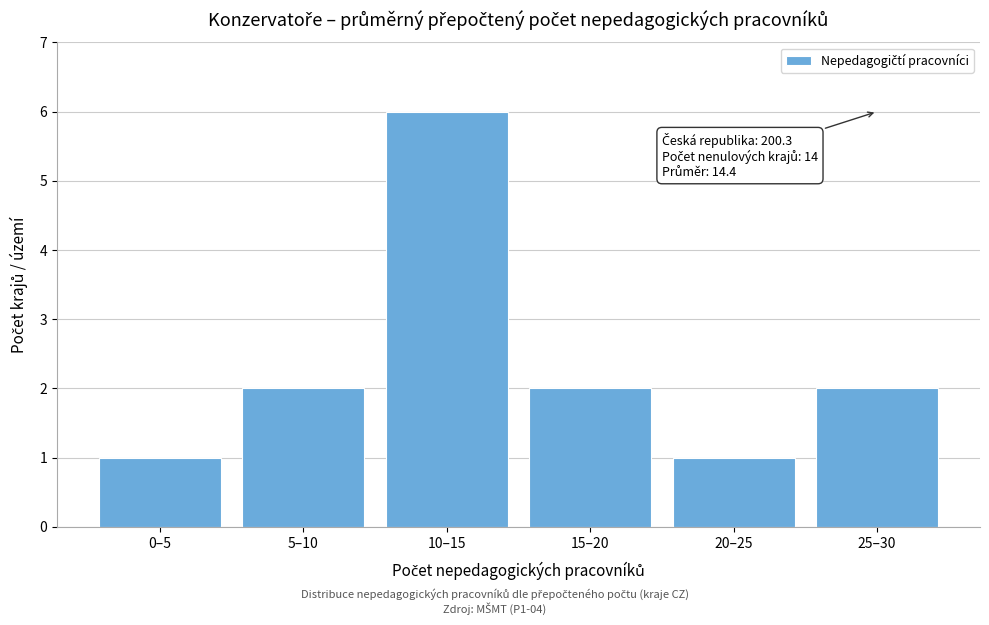

Reading right to left, transcribe all the data shown in this chart.

2	1	2	6	2	1